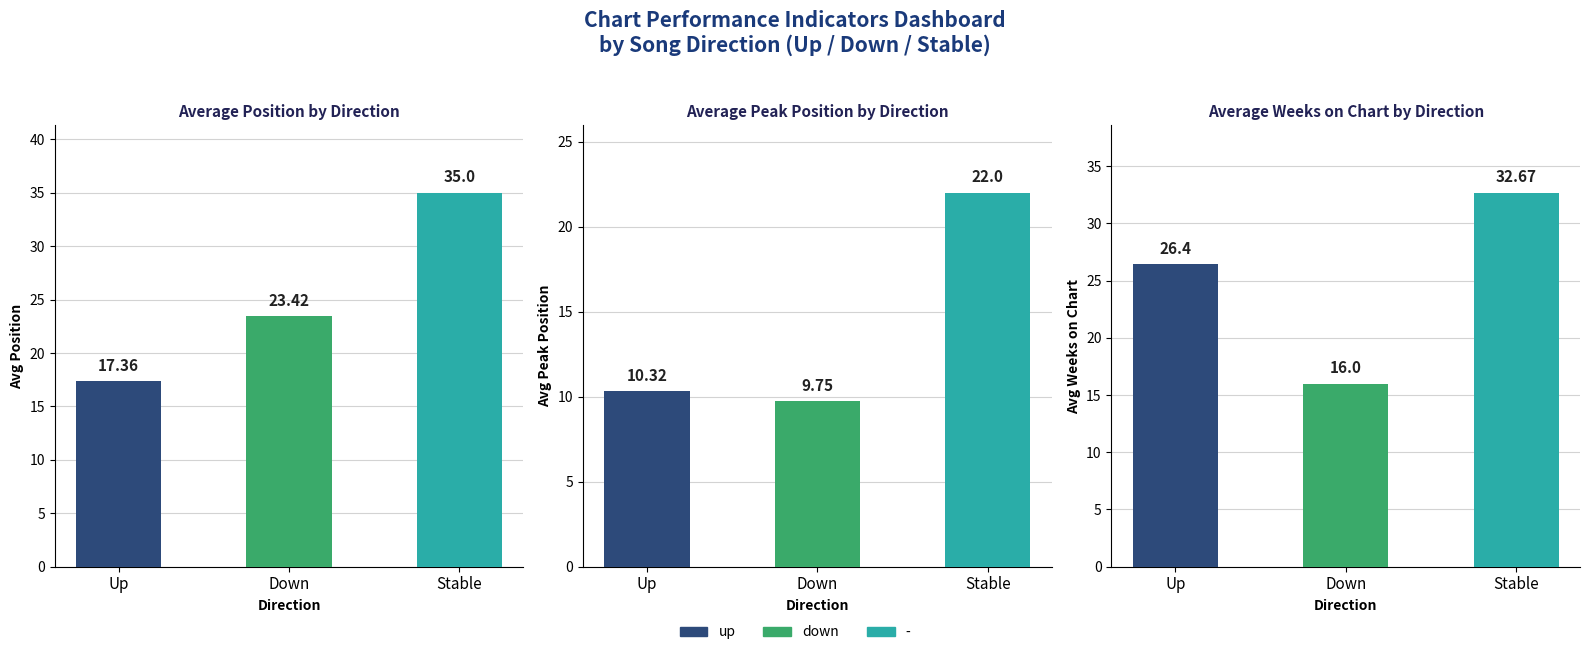

How many distinct data groups are displayed?

3